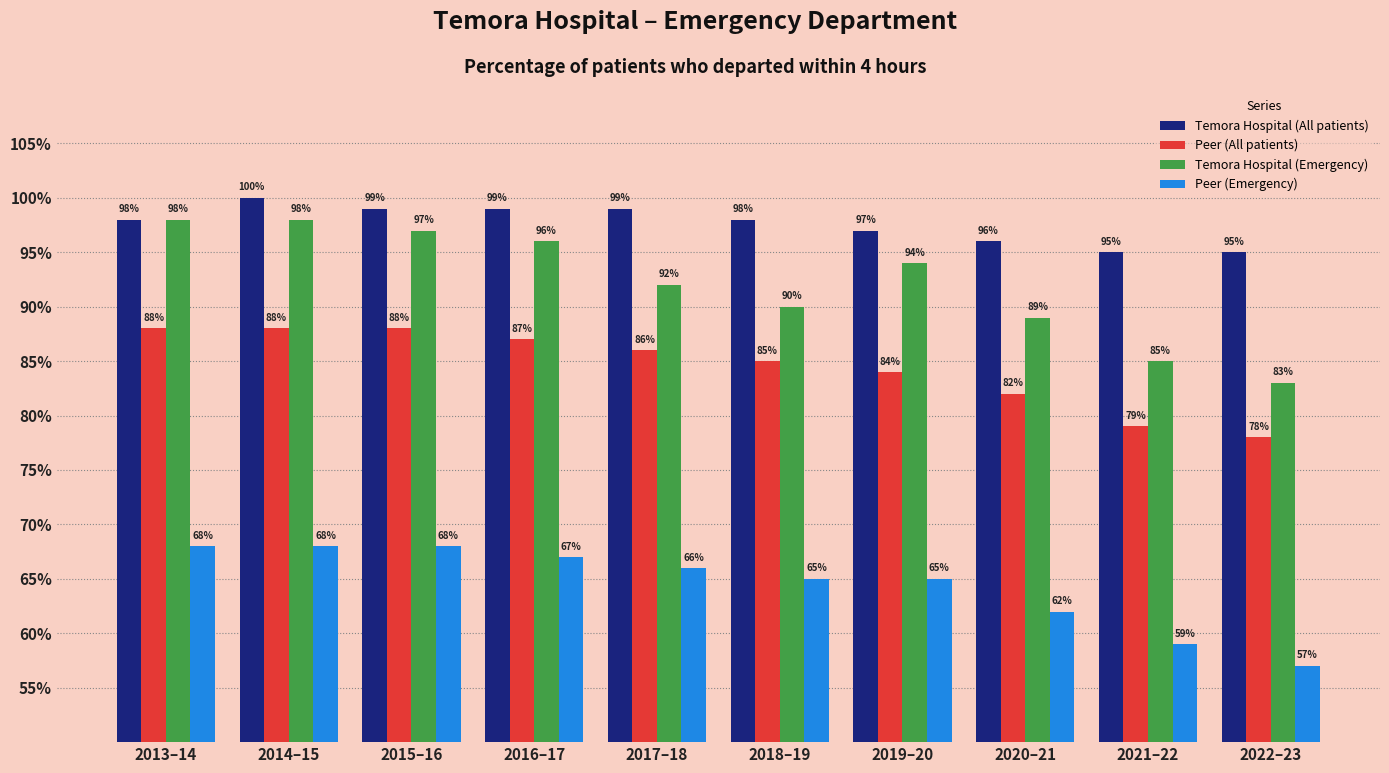

How many values in the Peer (All patients) series are below 86?

5